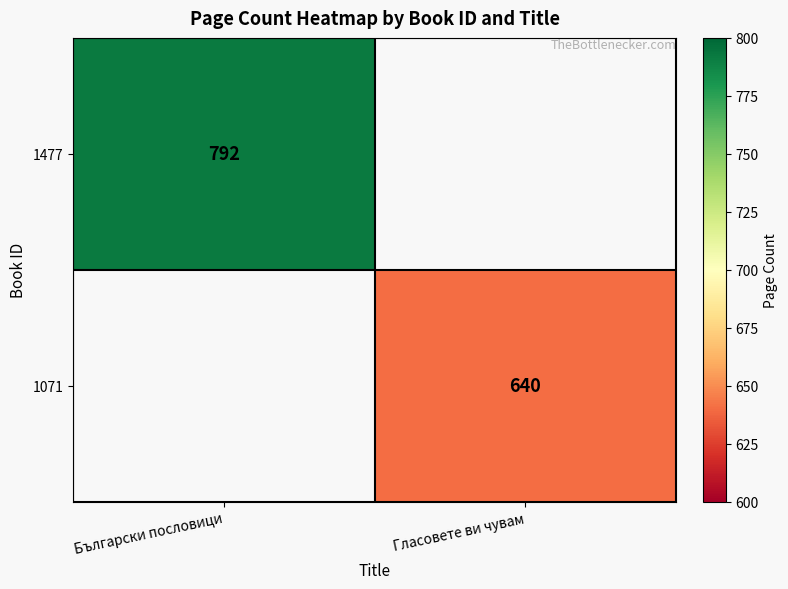

True or false: 1071 has a value of 640 at Гласовете ви чувам.

True